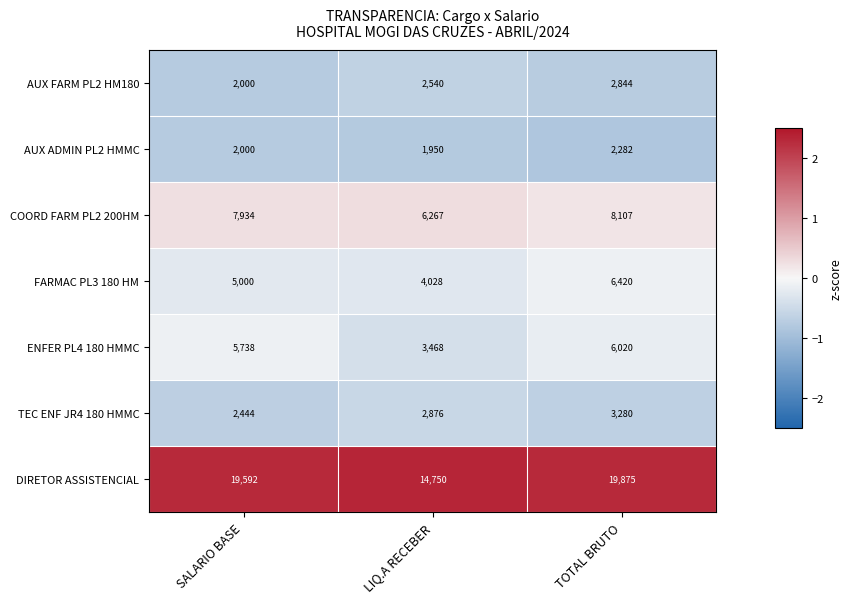

Rank the series by their maximum value, from lowest to highest.

AUX ADMIN PL2 HMMC, AUX FARM PL2 HM180, TEC ENF JR4 180 HMMC, ENFER PL4 180 HMMC, FARMAC PL3 180 HM, COORD FARM PL2 200HM, DIRETOR ASSISTENCIAL